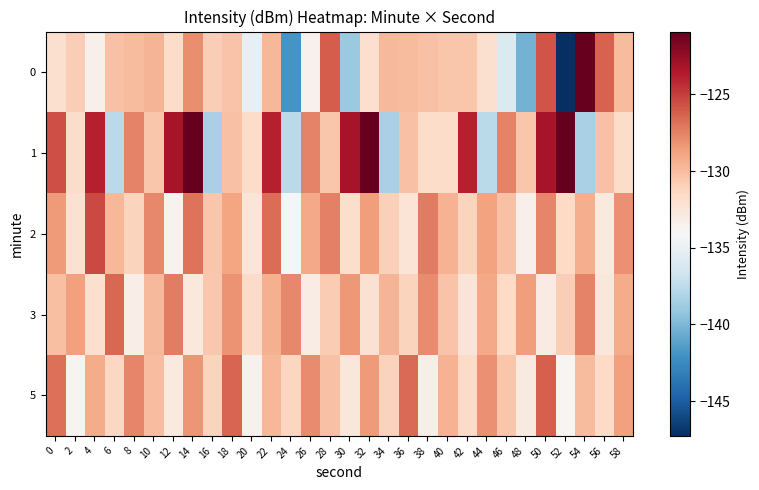

Reading left to right, extract all data points from this chart.

0: 0=-132.0	2=-130.8	4=-133.4	6=-130.2	8=-129.9	10=-129.6	12=-131.7	14=-128.0	16=-130.8	18=-130.3	20=-135.2	22=-129.7	24=-141.8	26=-133.6	28=-126.1	30=-139.0	32=-131.9	34=-129.8	36=-129.9	38=-130.2	40=-130.4	42=-130.5	44=-132.0	46=-135.9	48=-140.3	50=-125.8	52=-147.3	54=-120.9	56=-126.3	58=-129.9
1: 0=-125.6	2=-131.7	4=-123.9	6=-137.6	8=-127.5	10=-130.4	12=-123.3	14=-121.0	16=-138.4	18=-130.3	20=-131.7	22=-123.9	24=-137.6	26=-127.5	28=-130.4	30=-123.3	32=-121.0	34=-138.4	36=-130.3	38=-131.7	40=-131.7	42=-123.9	44=-137.6	46=-127.5	48=-130.4	50=-123.3	52=-121.0	54=-138.4	56=-130.3	58=-131.7
2: 0=-128.5	2=-132.1	4=-125.4	6=-129.7	8=-131.2	10=-127.8	12=-133.6	14=-126.9	16=-130.4	18=-128.9	20=-132.5	22=-126.7	24=-134.2	26=-129.1	28=-127.4	30=-131.8	32=-128.6	34=-130.9	36=-132.3	38=-127.2	40=-129.5	42=-131.1	44=-128.8	46=-130.2	48=-133.4	50=-127.6	52=-131.5	54=-129.3	56=-132.8	58=-128.1
3: 0=-130.1	2=-128.7	4=-131.9	6=-126.5	8=-133.2	10=-129.8	12=-127.3	14=-132.7	16=-130.5	18=-128.2	20=-131.6	22=-129.4	24=-127.8	26=-133.1	28=-130.7	30=-128.4	32=-132.1	34=-129.6	36=-131.2	38=-127.9	40=-130.3	42=-132.4	44=-129.1	46=-131.5	48=-128.6	50=-133.0	52=-130.8	54=-127.5	56=-132.6	58=-129.2
5: 0=-126.8	2=-133.7	4=-129.2	6=-131.4	8=-127.6	10=-130.0	12=-132.8	14=-128.3	16=-131.1	18=-126.4	20=-133.5	22=-129.7	24=-131.3	26=-127.9	28=-130.2	30=-132.6	32=-128.5	34=-131.0	36=-126.6	38=-133.3	40=-129.5	42=-131.6	44=-128.1	46=-130.4	48=-132.9	50=-126.2	52=-133.8	54=-129.9	56=-131.5	58=-128.7